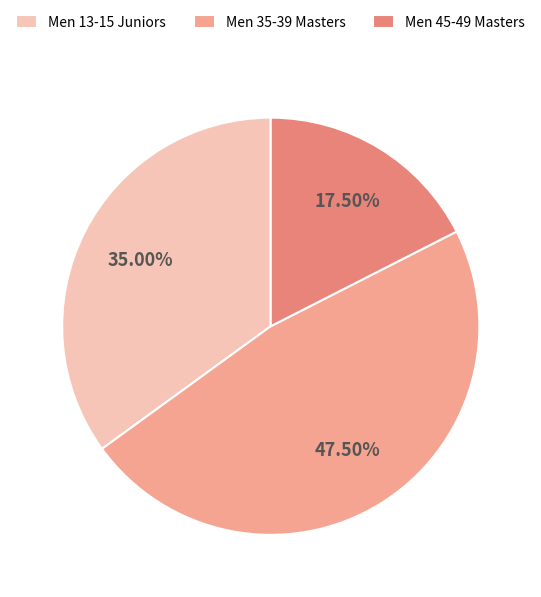

To the nearest percent, what is the combined percentage of Men 35-39 Masters and Men 45-49 Masters?

65%